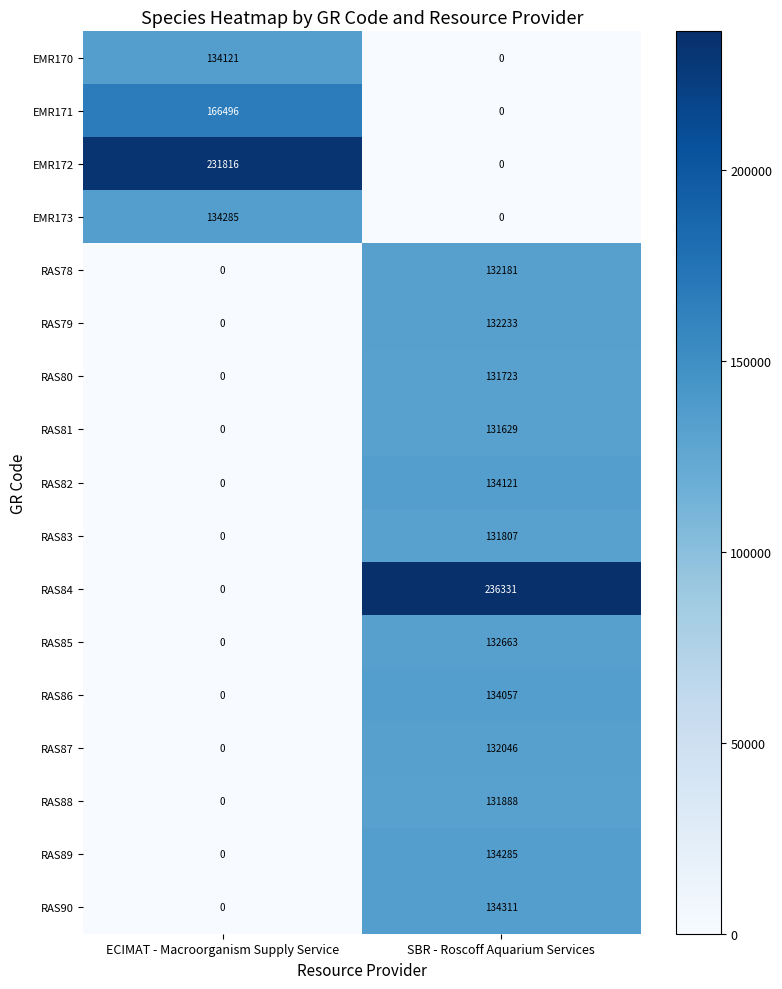

At which label does RAS87 reach its minimum?

ECIMAT - Macroorganism Supply Service